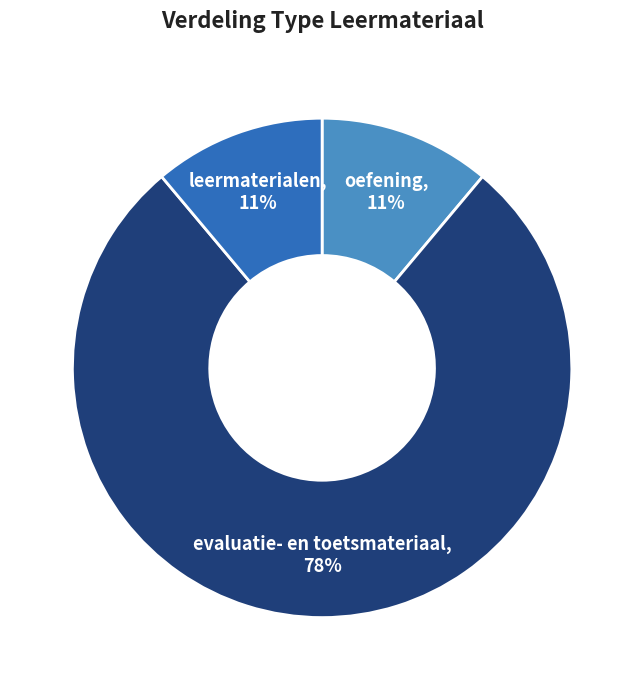

Approximately how many times larger is the value at leermaterialen compared to oefening?

1.0